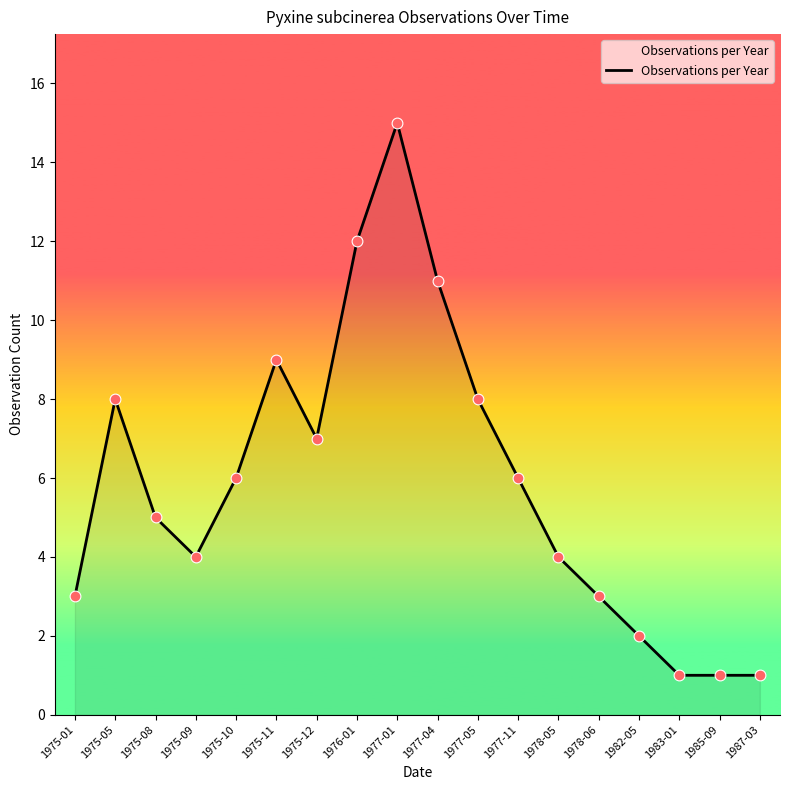

Approximately how many times larger is the value at 1975-08 compared to 1977-01?

0.3